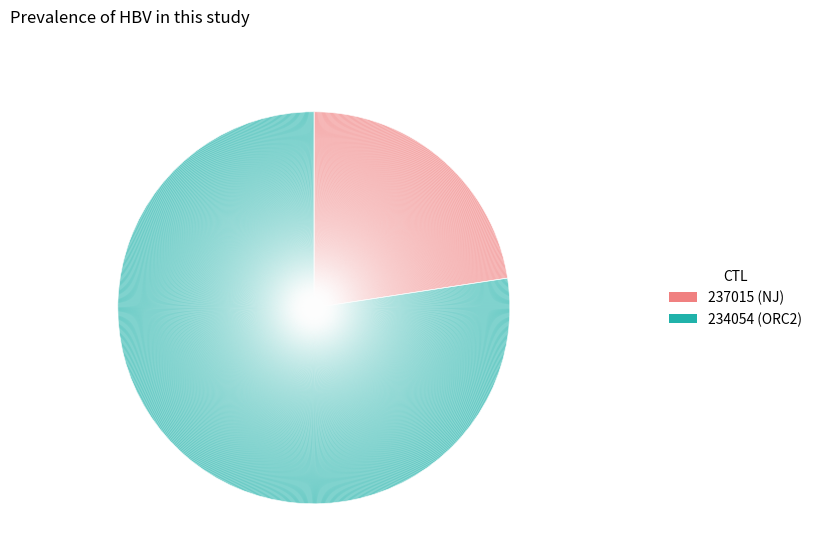

How many segments does this pie chart have?

2